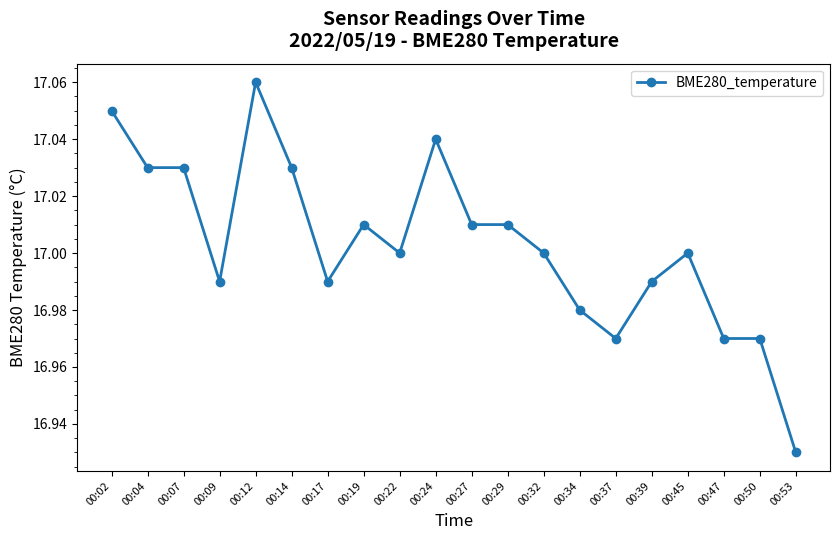

Which category has the highest value across all series?

00:12